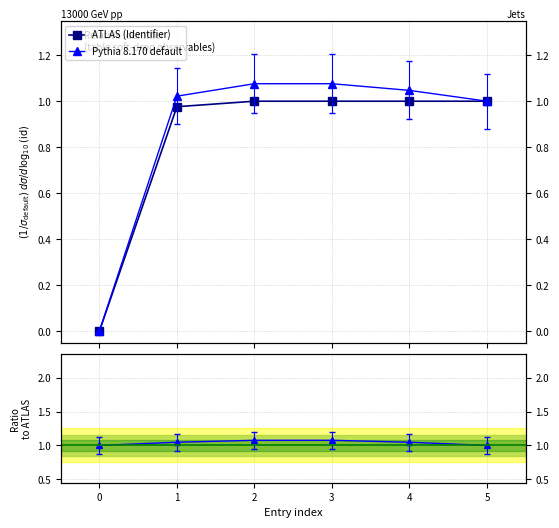

List the labels in order of Pythia 8.170 default value, smallest first.

0, 5, 1, 4, 2, 3